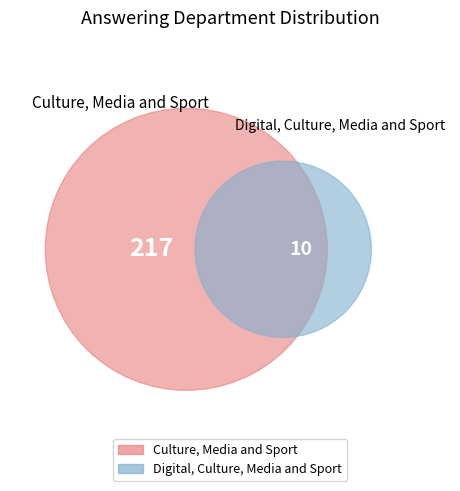

Is the sum of Culture, Media and Sport and Digital, Culture, Media and Sport greater than half?

Yes